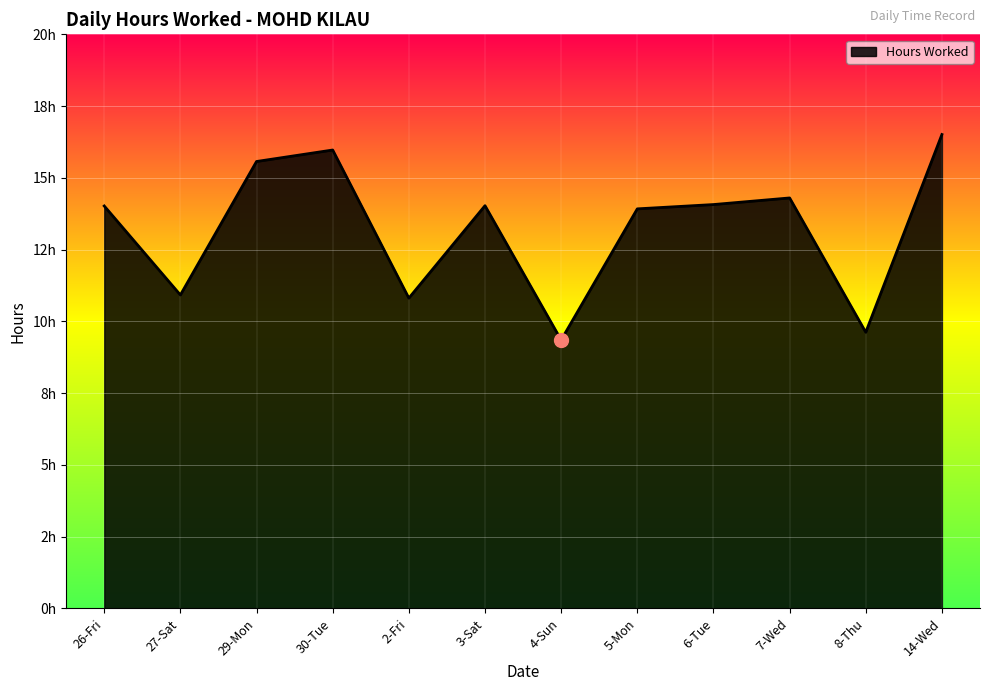

What is the value of the 4th point from the left?

16.0